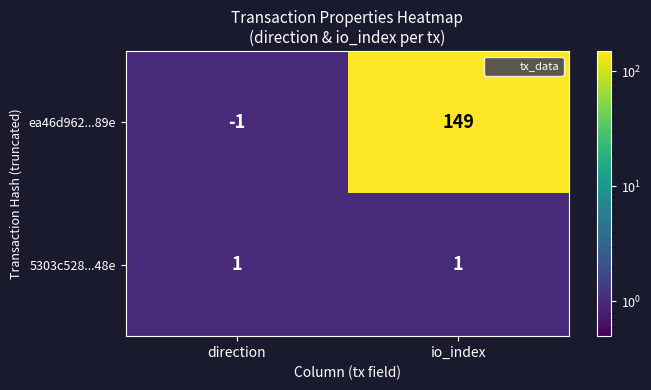

Which series has the largest total across all categories?

ea46d962...89e